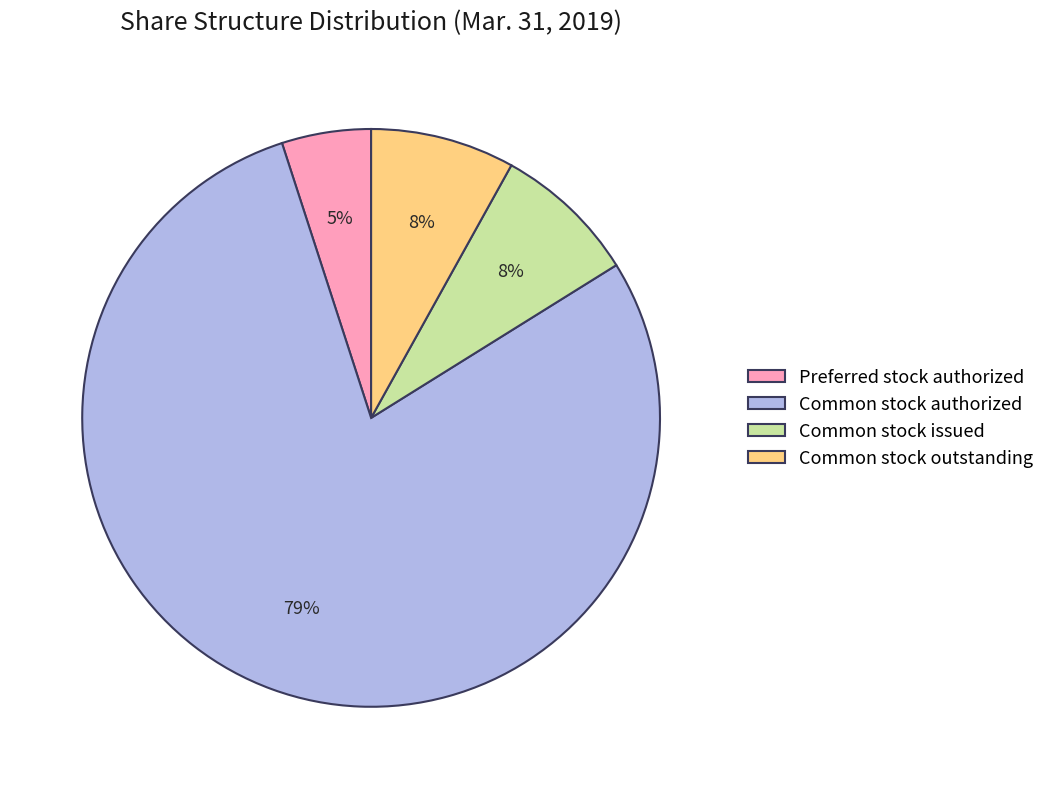

To the nearest percent, what portion does Common stock issued represent?

8%